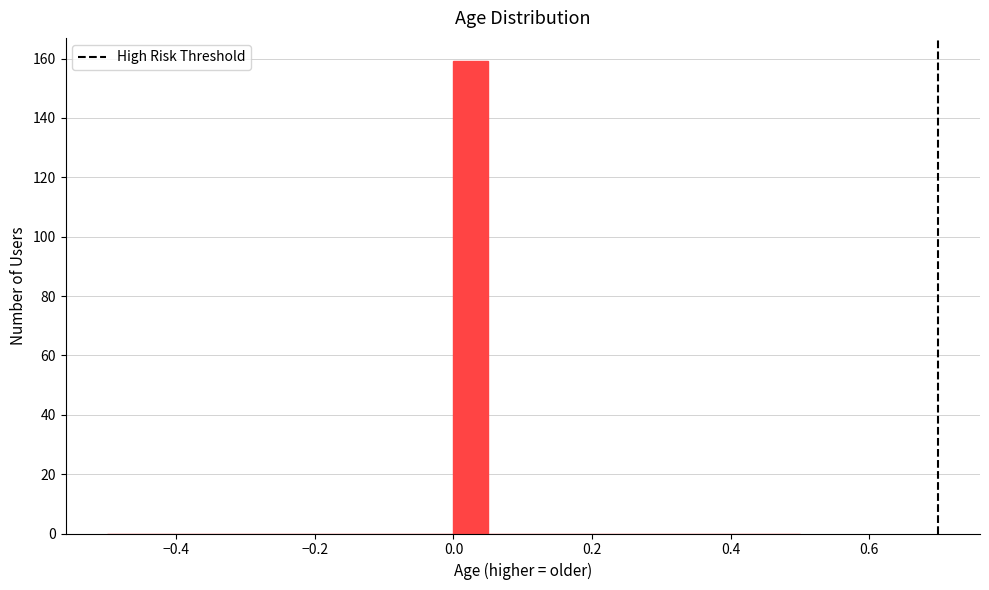

Around what value on the x-axis is the tallest bar? Give the approximate position of its centre, as read against the axis.

0.02